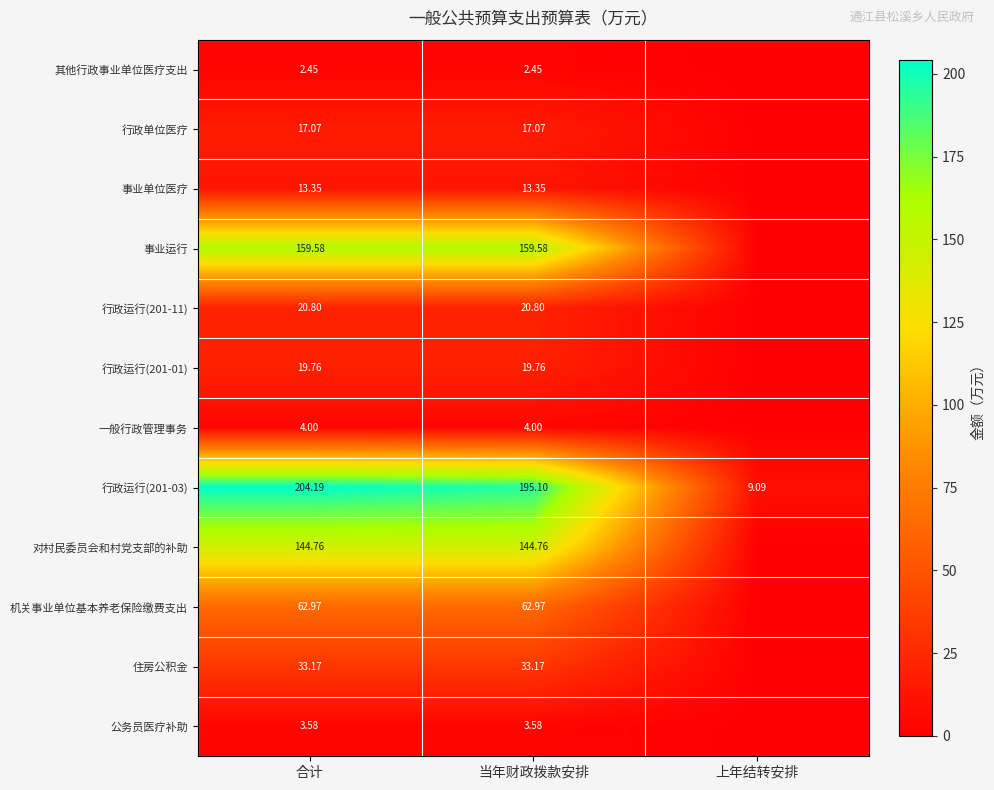

Is the value of 行政单位医疗 at 合计 greater than the value of 事业单位医疗 at 当年财政拨款安排?

Yes